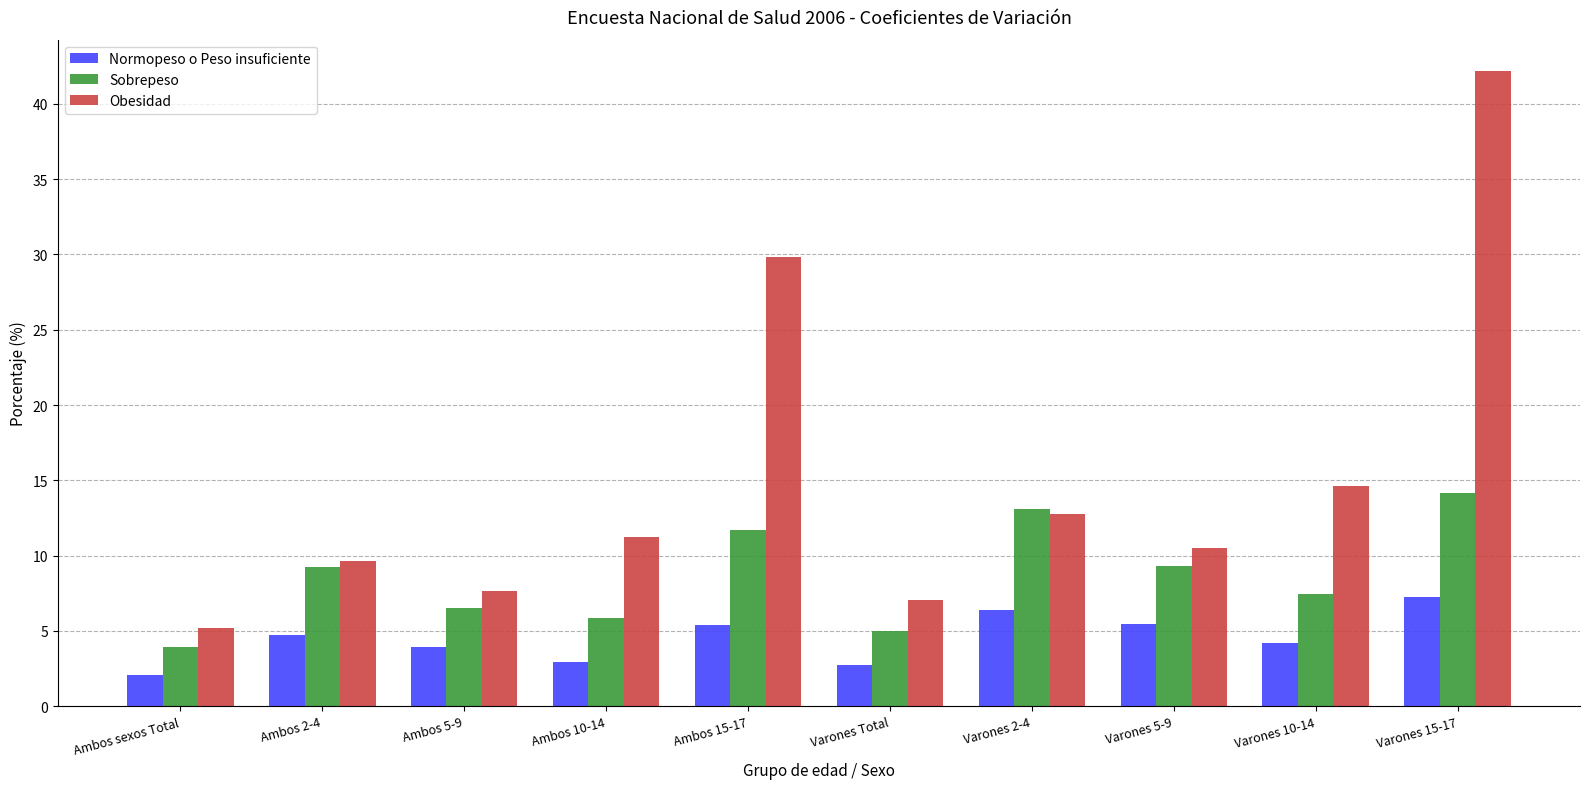

Rank the series by their maximum value, from lowest to highest.

Normopeso o Peso insuficiente, Sobrepeso, Obesidad